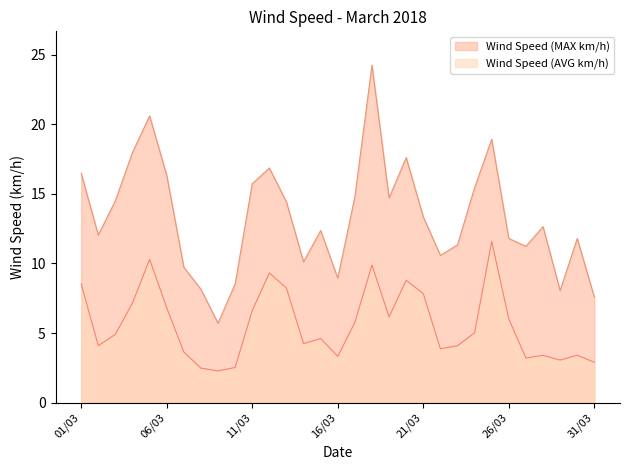

At which category does Wind Speed (AVG km/h) reach its first local valley?

02/03